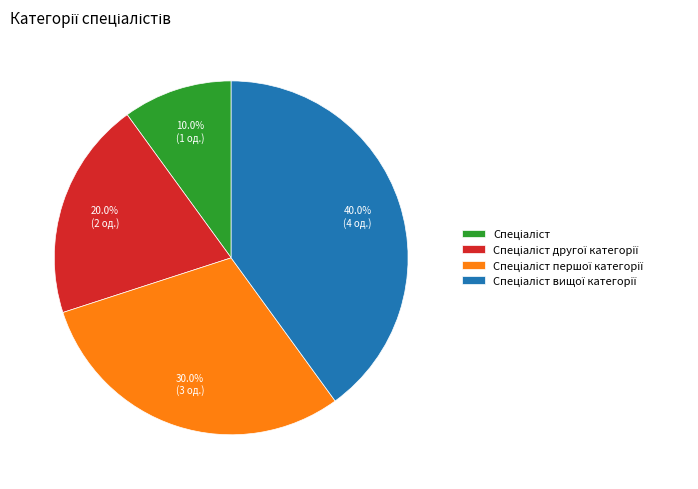

Does any single category account for the majority?

No